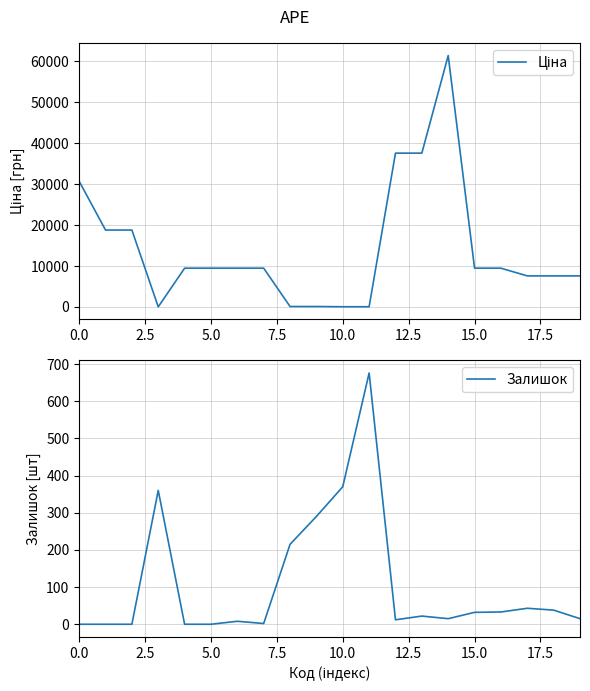

How many data points in Залишок are less than 22?

10